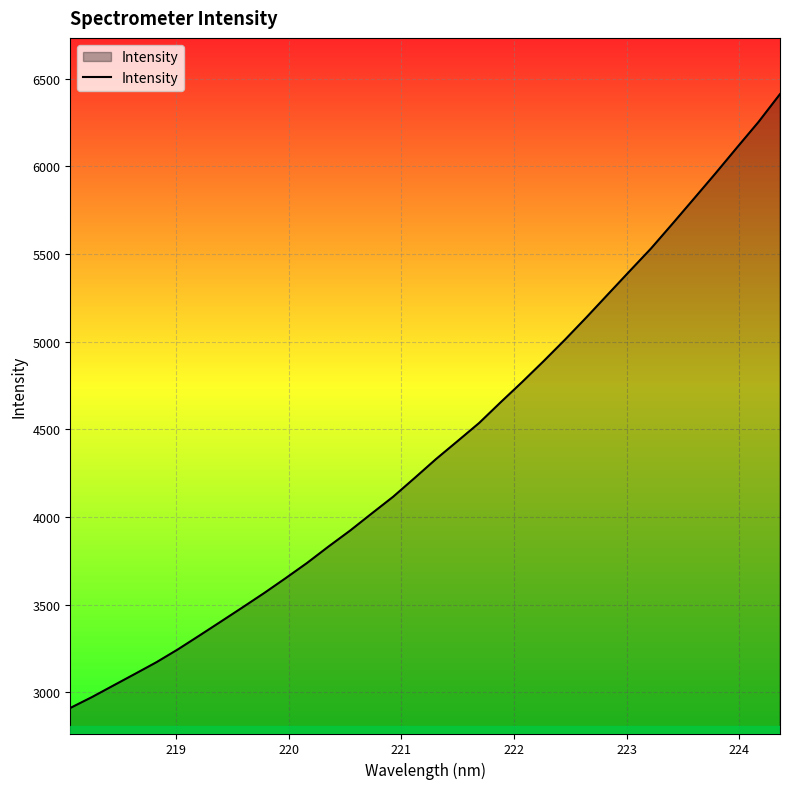

What is the smallest value displayed?

2910.9